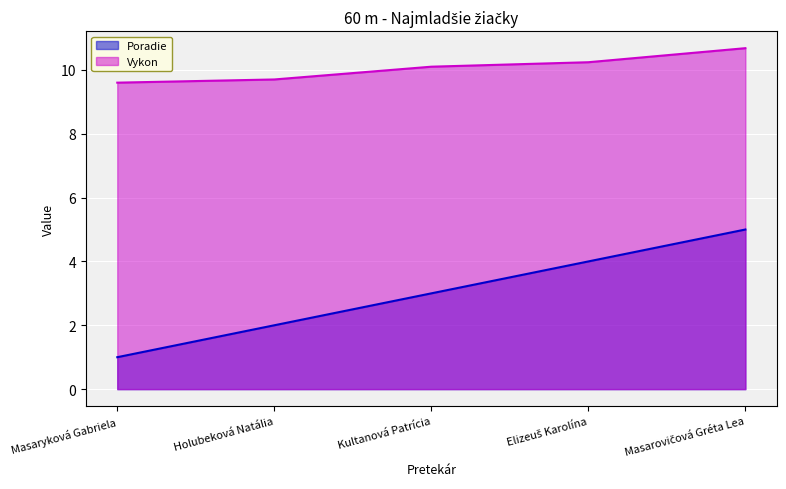

At which label does Poradie reach its peak?

Masarovičová Gréta Lea